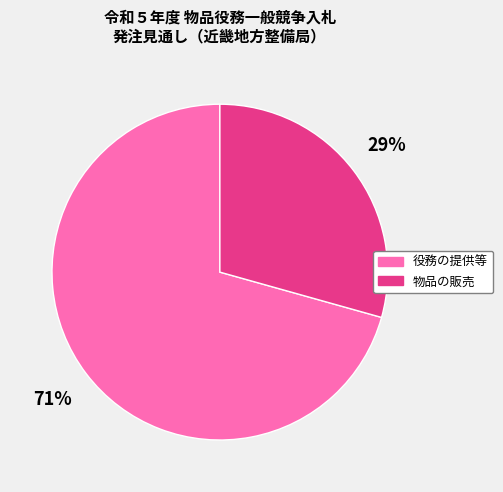

Does any single category account for the majority?

Yes